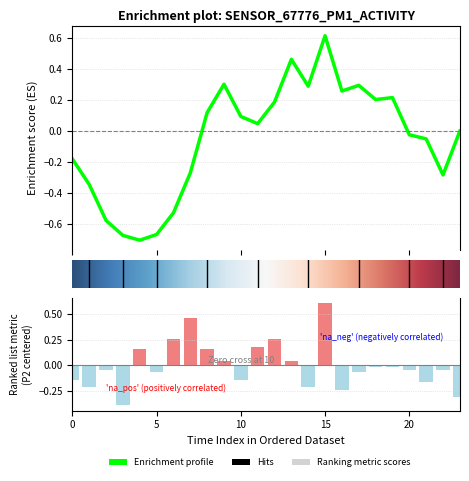

How many values are below 0?

15